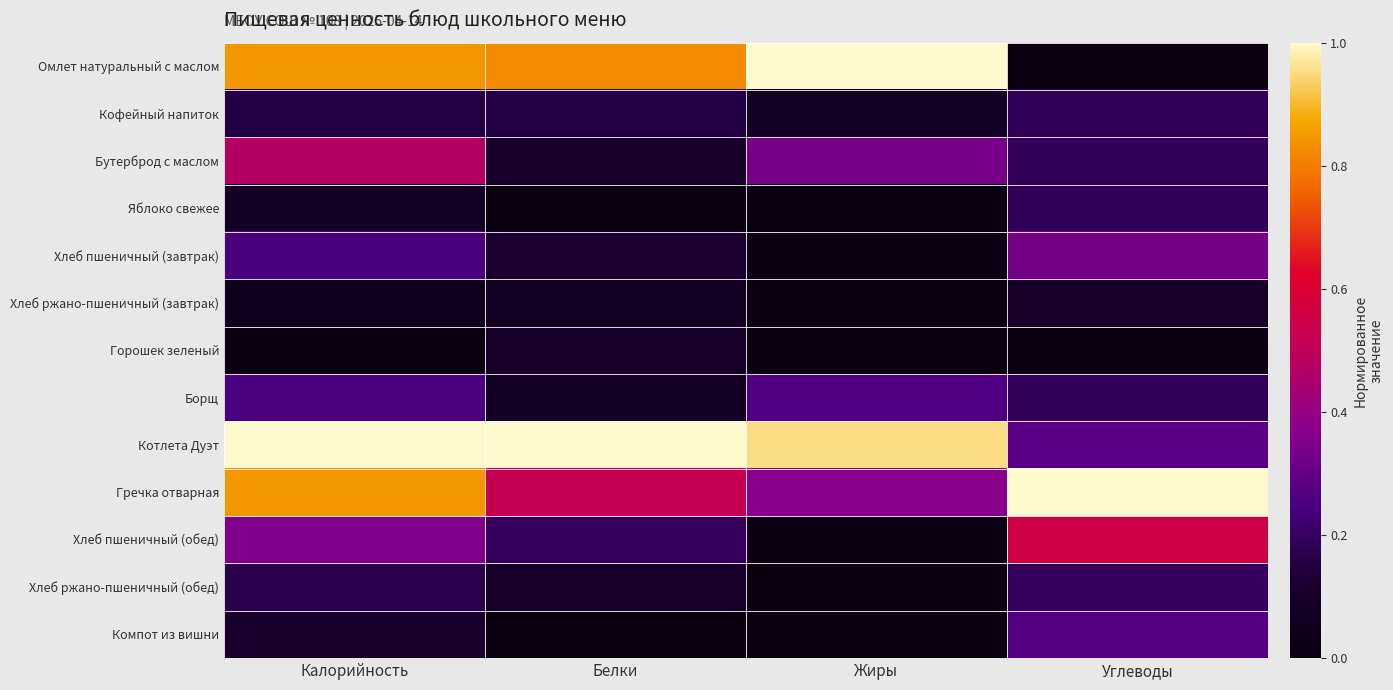

What is the maximum value shown in the chart?

1.0